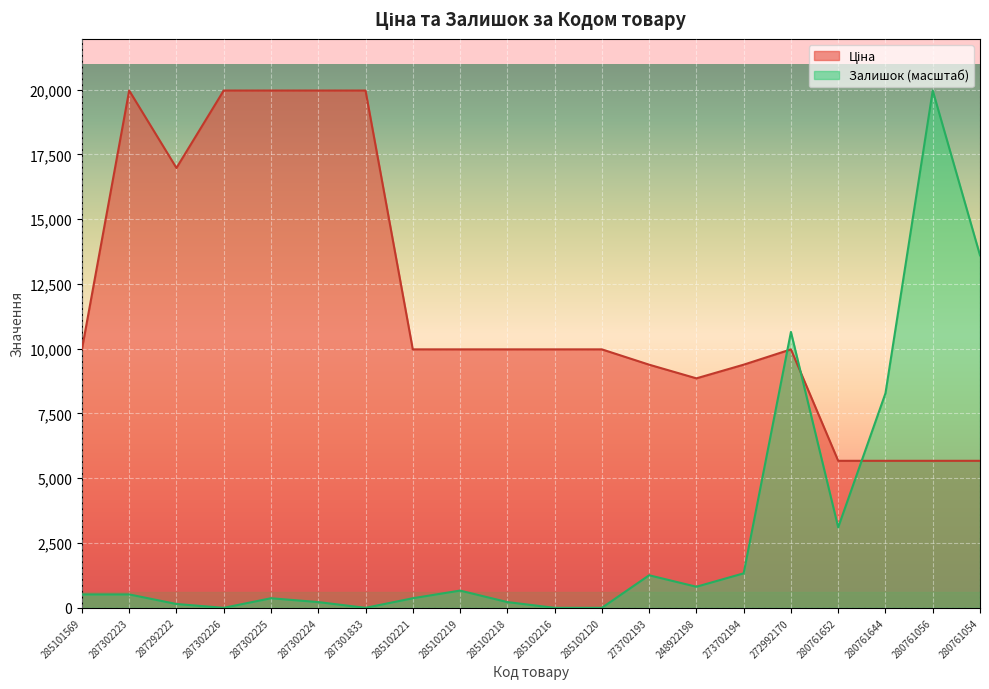

At how many categories does at least one series exceed 4412?

20